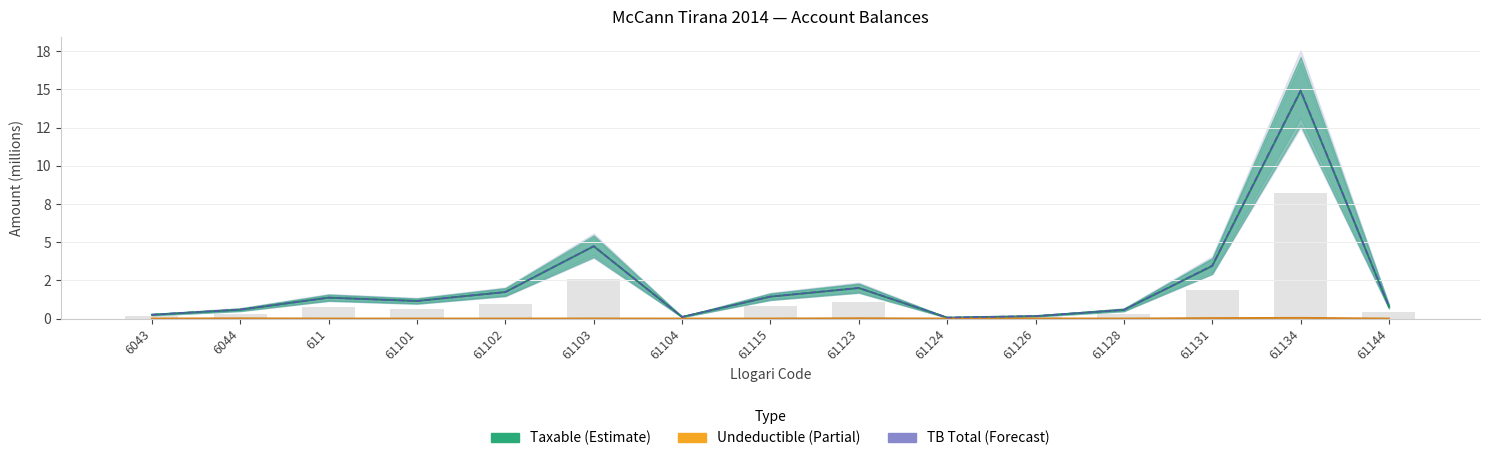

Reading left to right, transcribe all the data shown in this chart.

Taxable (Estimate): 0.3	0.6	1.4	1.1	1.7	4.7	0.1	1.4	2.0	0.1	0.2	0.6	3.4	14.9	0.8
Undeductible (Partial): 0.0	0.0	0.0	0.0	0.0	0.0	0.0	0.0	0.0	0.0	0.0	0.0	0.0	0.0	0.0
TB Total (Forecast): 0.3	0.6	1.4	1.1	1.7	4.7	0.1	1.4	2.0	0.1	0.2	0.6	3.5	14.9	0.8